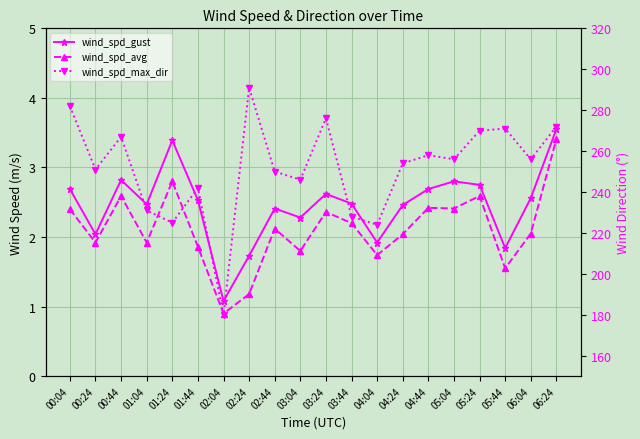

In wind_spd_avg, how many points are lower than both neighbors (excluding endpoints)?

7